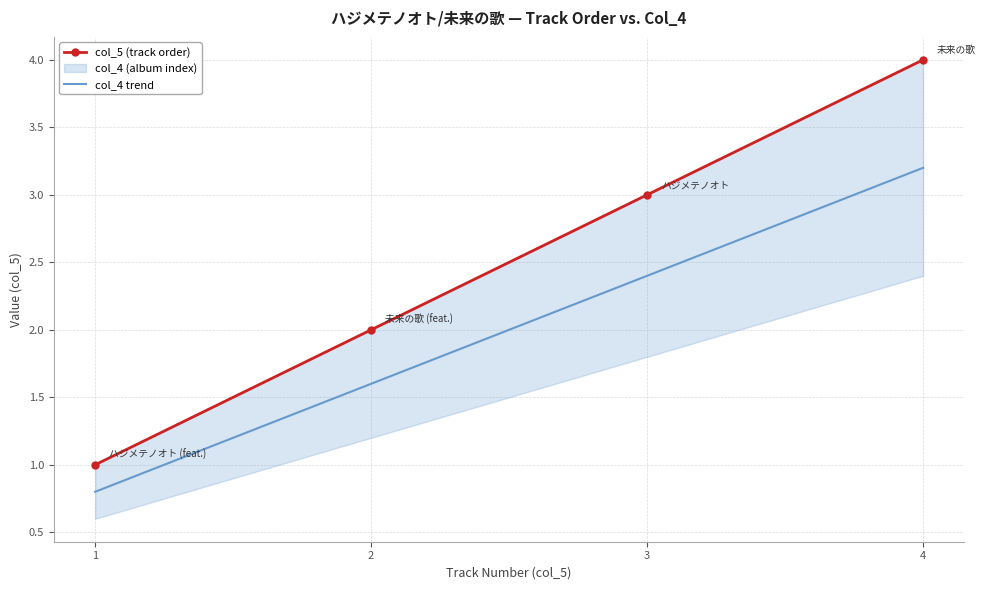

True or false: col_5 (track order) and col_4 trend intersect in this chart.

False